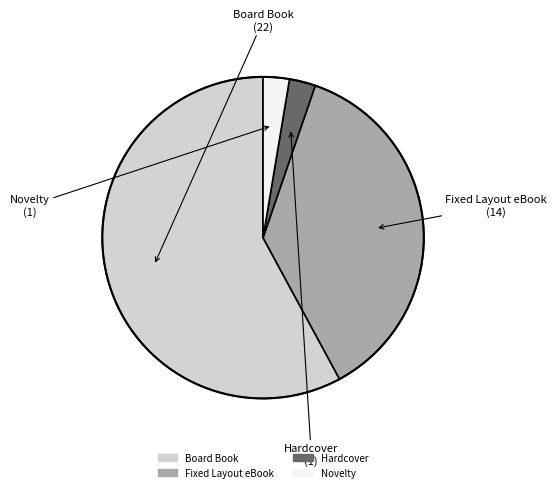

The Fixed Layout eBook slice represents 37% of the pie. True or false?

True